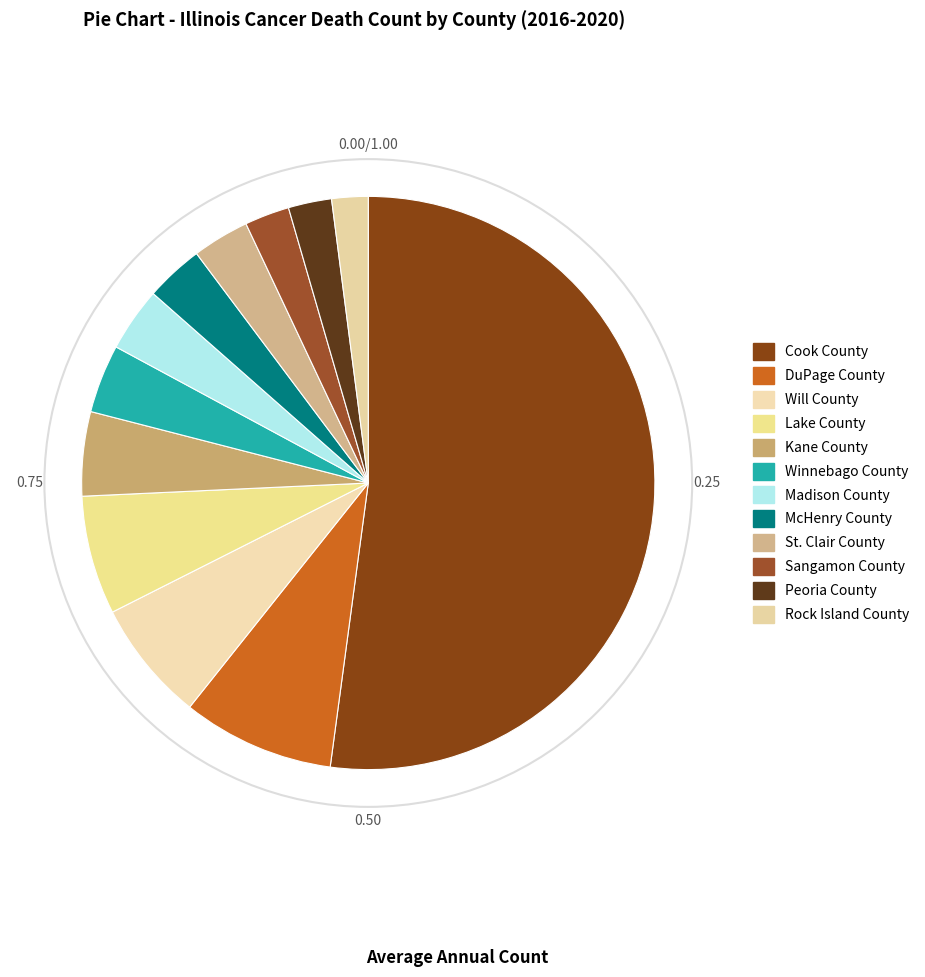

Count the number of slices in the pie.

12